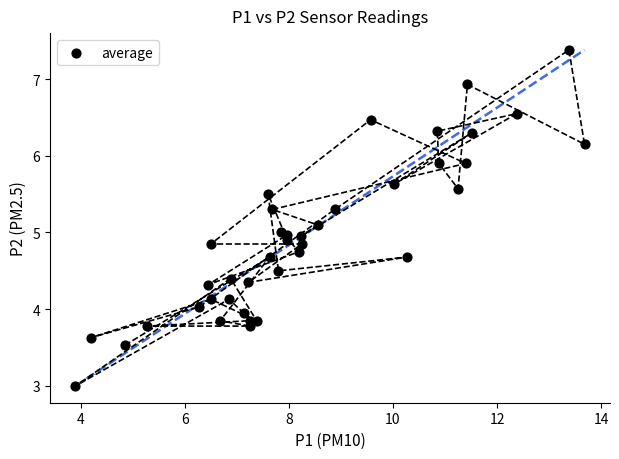

What is the range of X values (max minus min)?

9.8